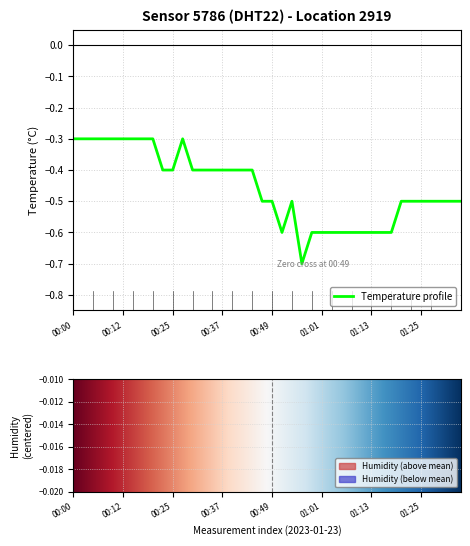

True or false: the data shows -0.6 at 13.

False